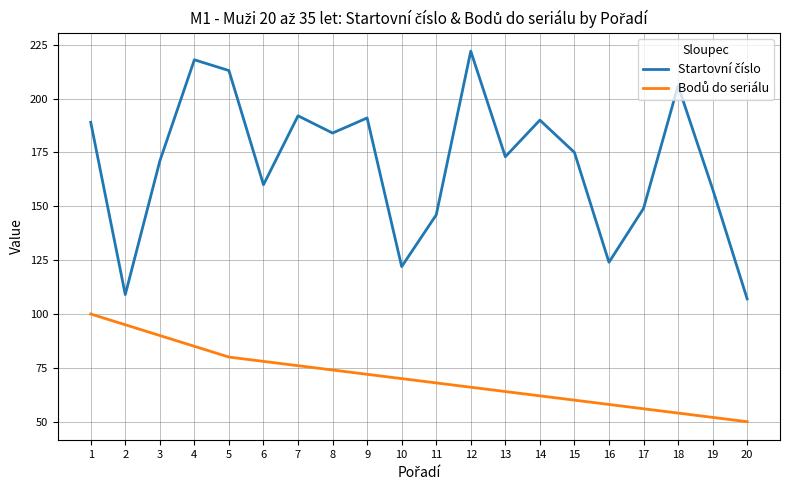

What is the greatest value displayed?

222